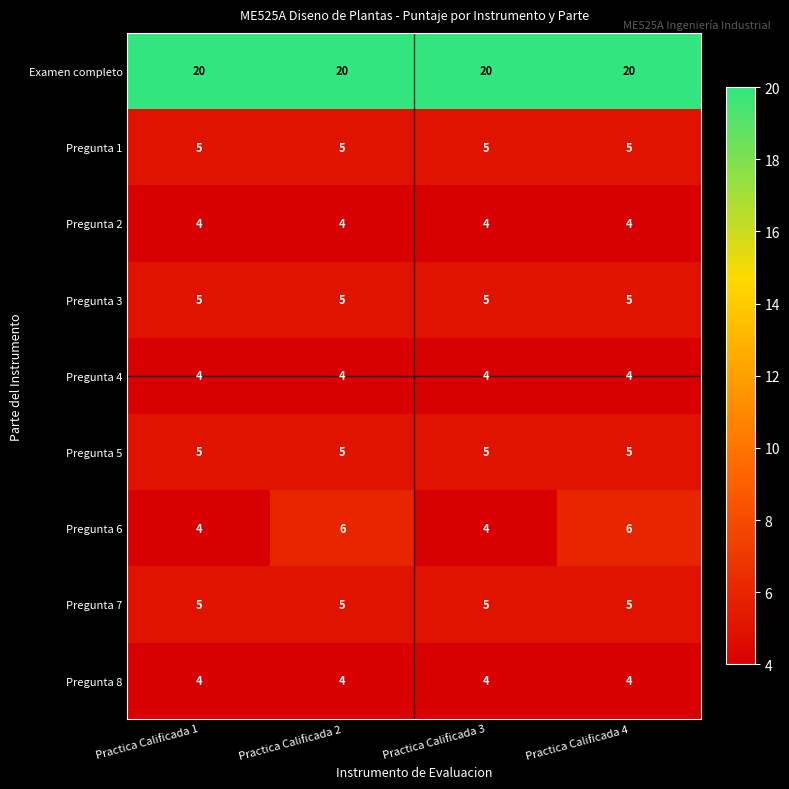

What is the average value of the Pregunta 8 series?

4